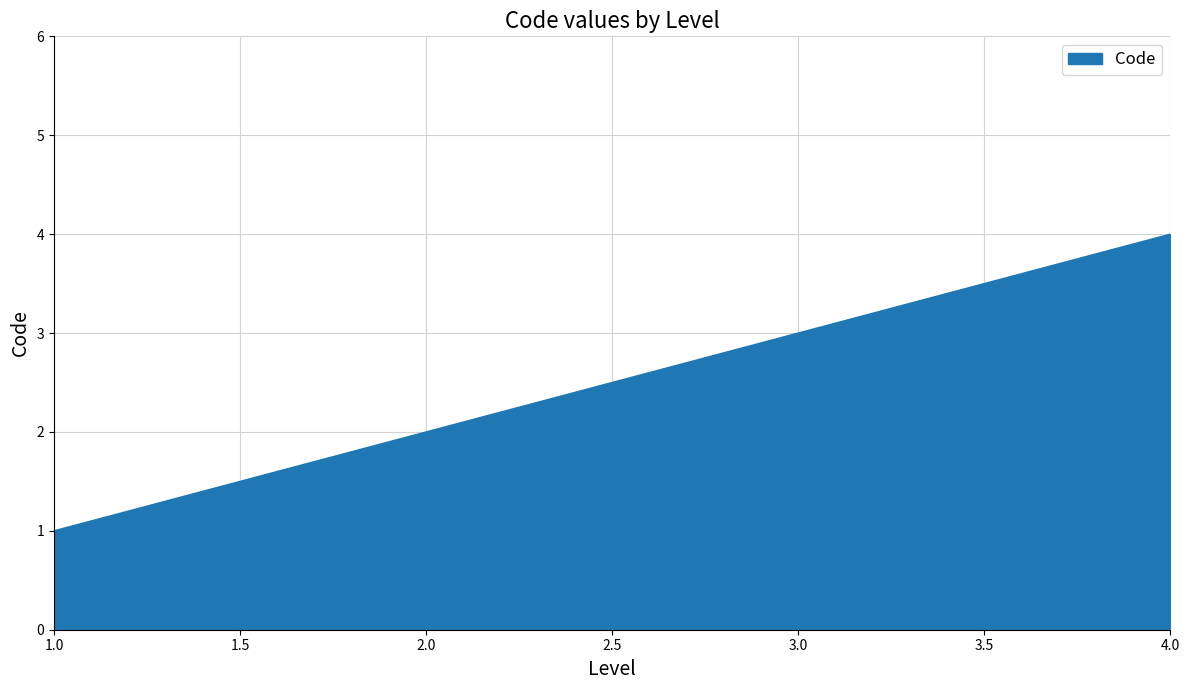

Reading left to right, transcribe all the data shown in this chart.

1	2	3	4